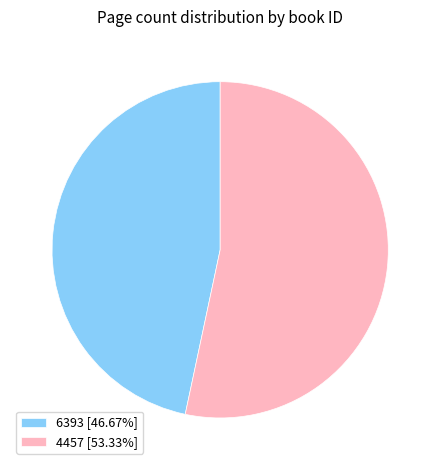

Is it true that 6393 is 47% of the pie?

True